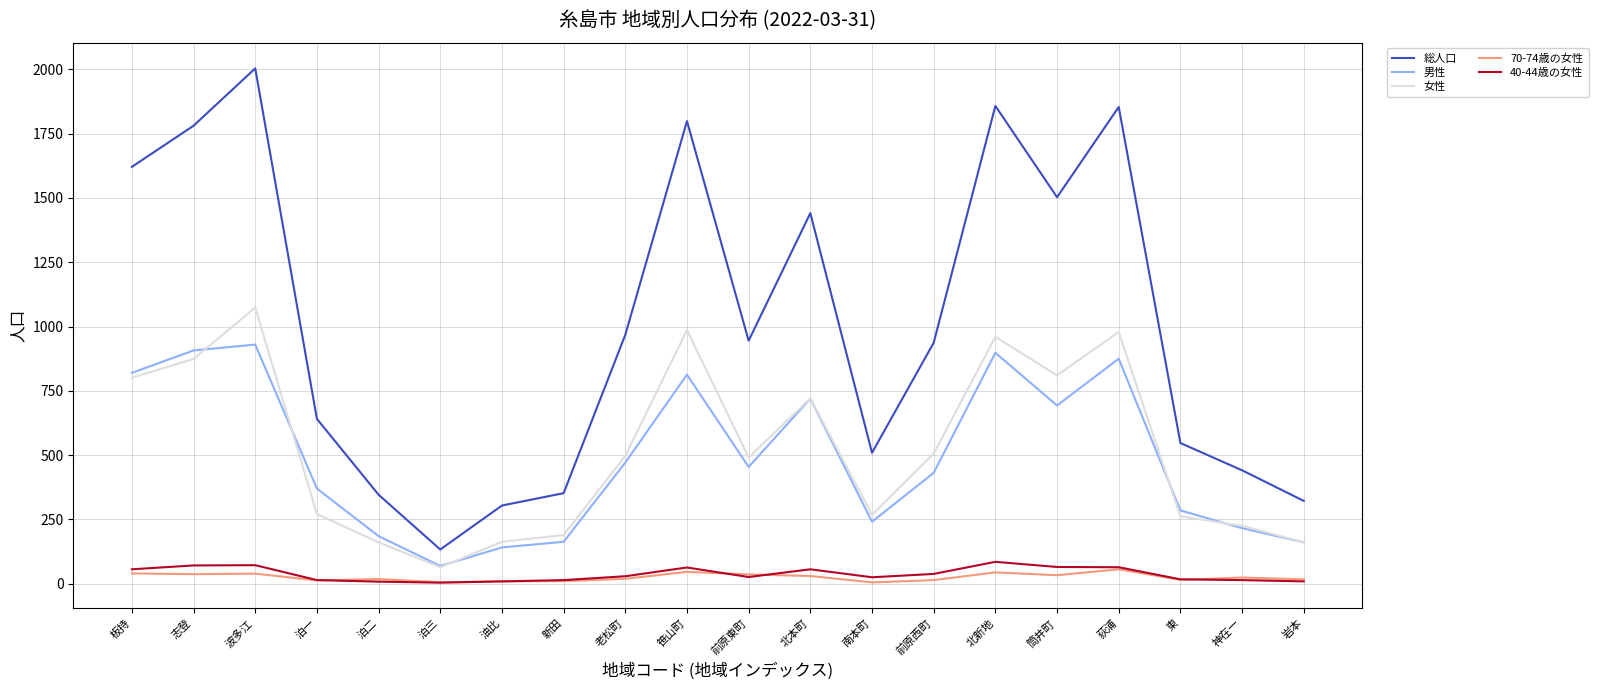

What is the lowest value of the 総人口 series?

133